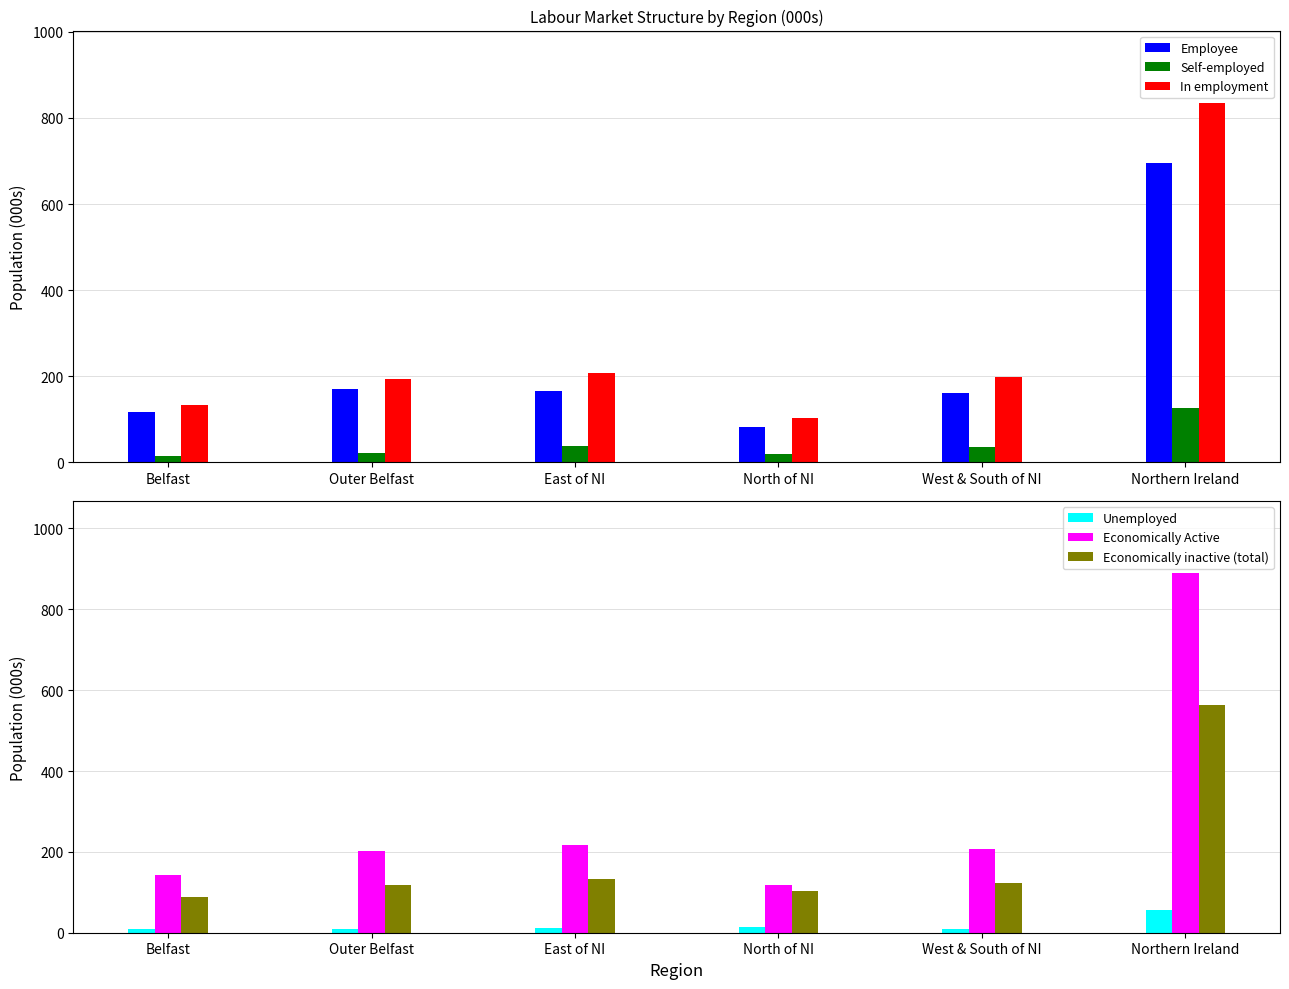

What is the label of the 6th bar from the left?

Northern Ireland